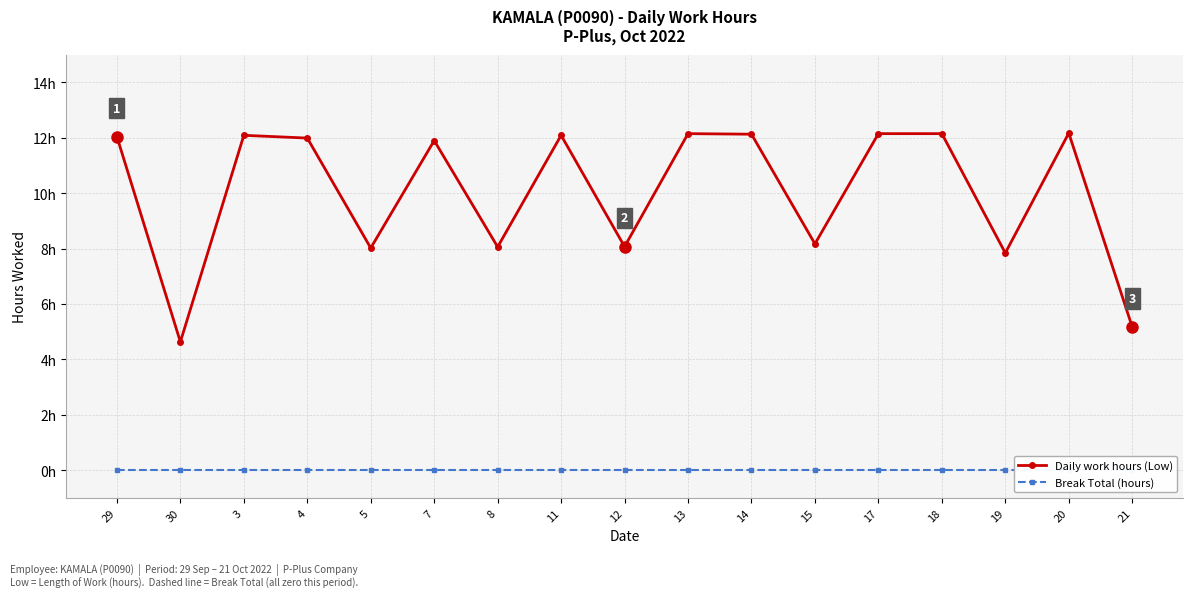

Is the value of Break Total (hours) at 11 greater than the value of Daily work hours (Low) at 13?

No